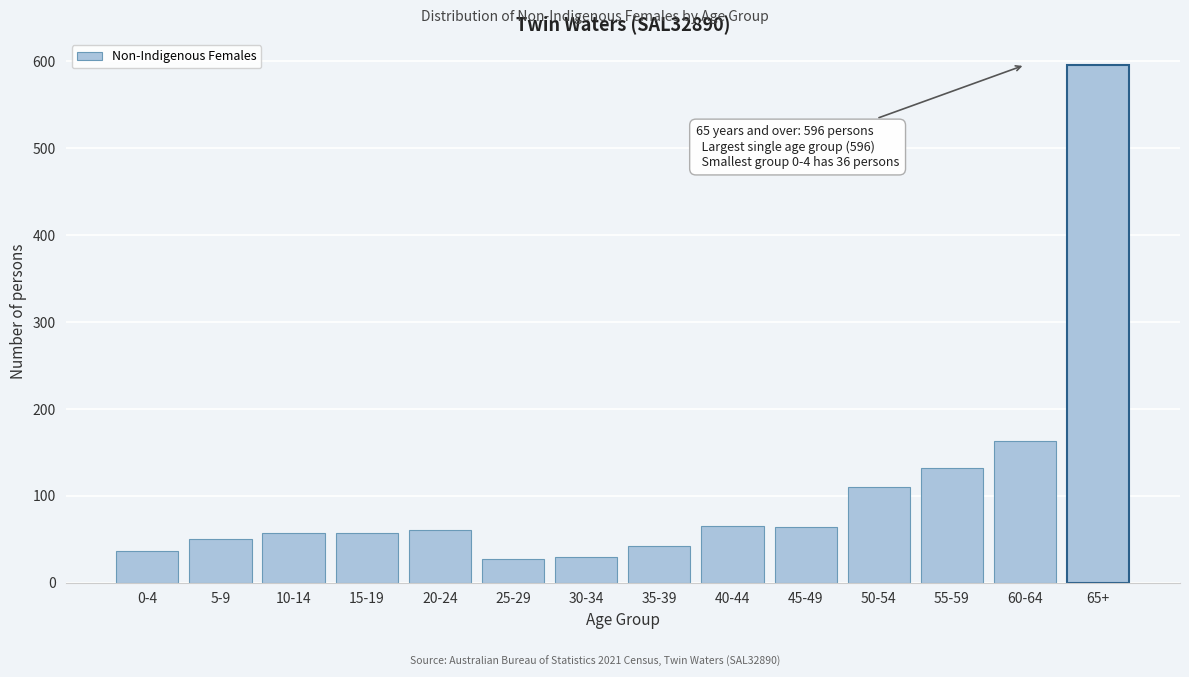

What is the change in value from 0-4 to 60-64?

+127